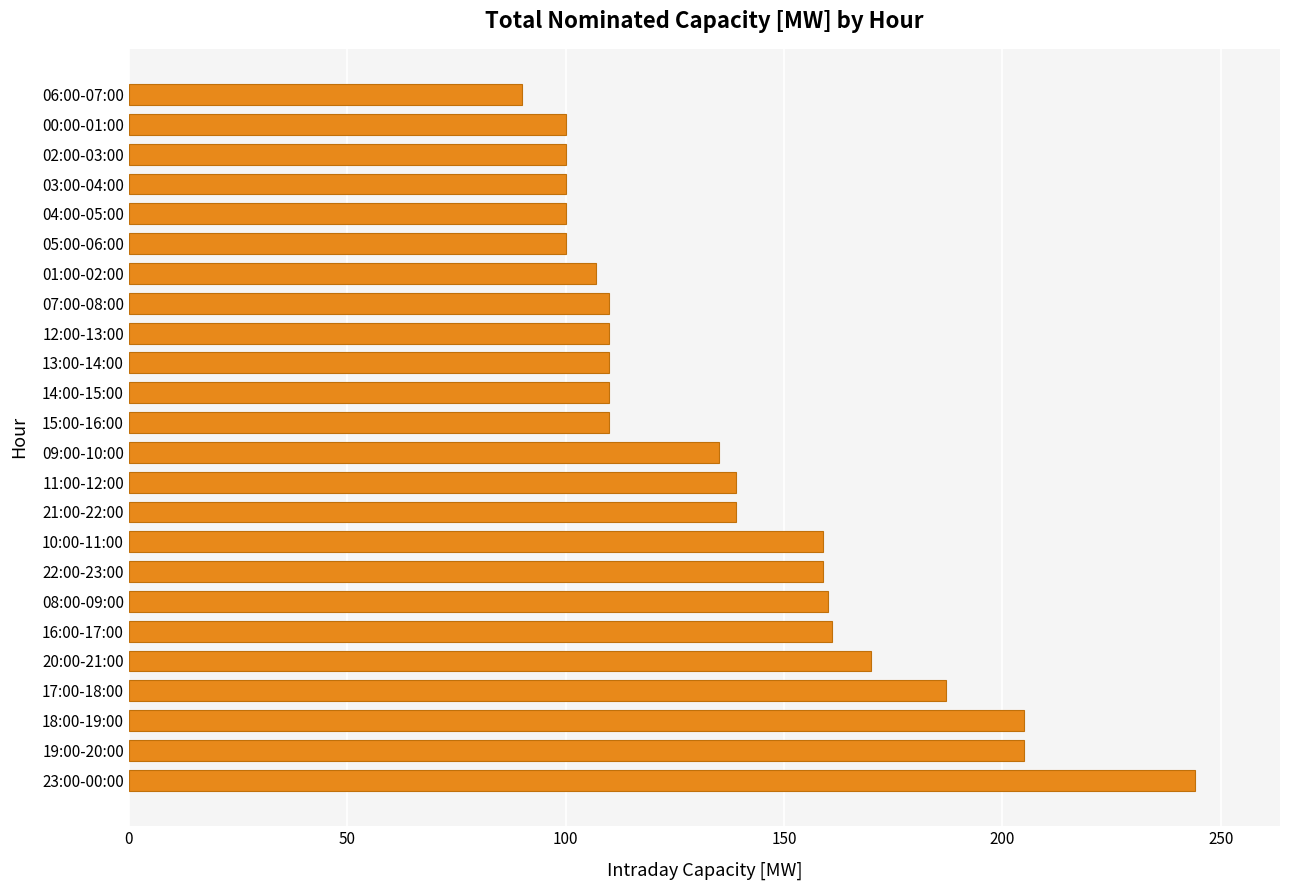

How many distinct data groups are displayed?

1